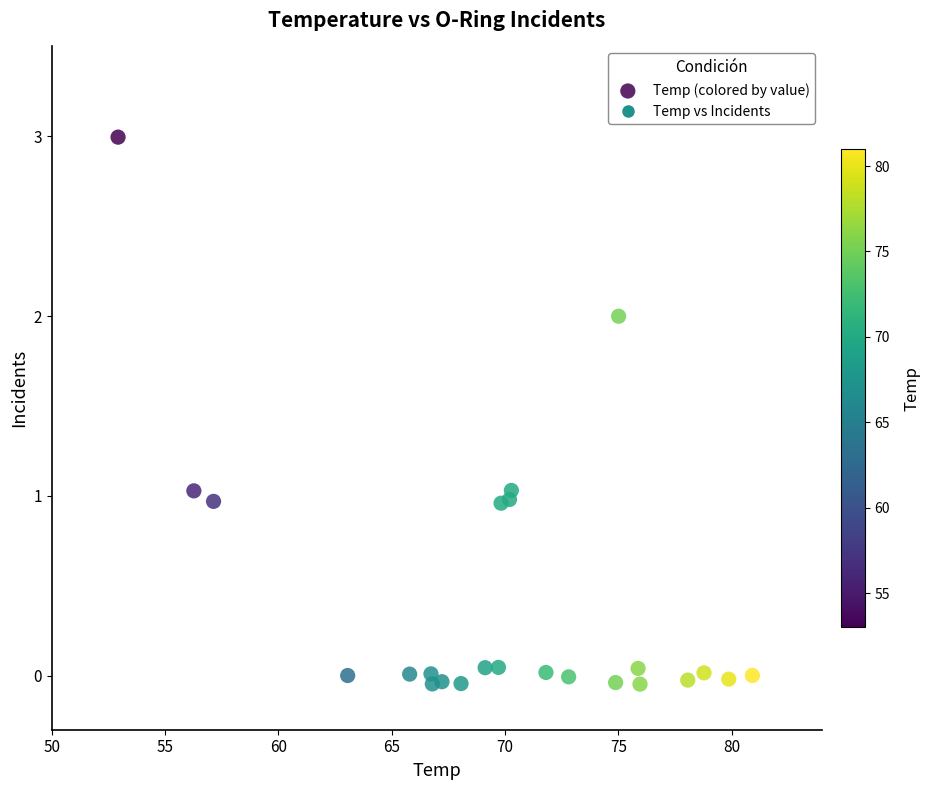

What is the range of X values (max minus min)?

28.0